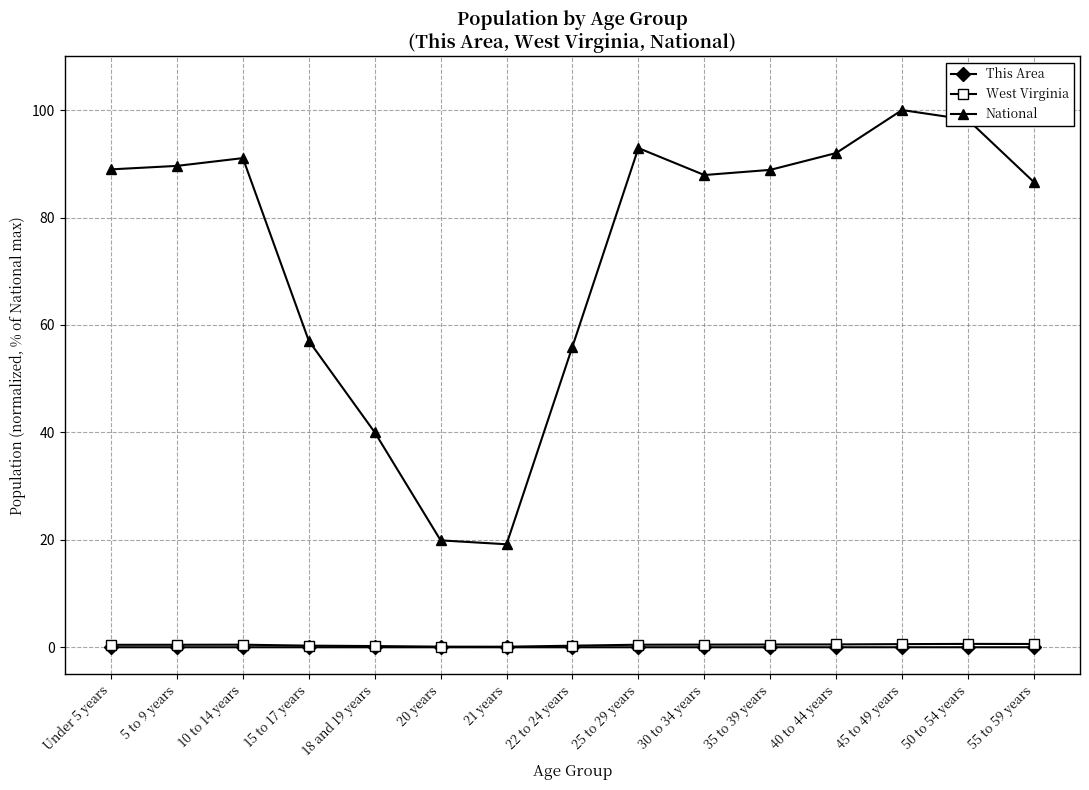

What is the total value across all series at 22 to 24 years?

56.3